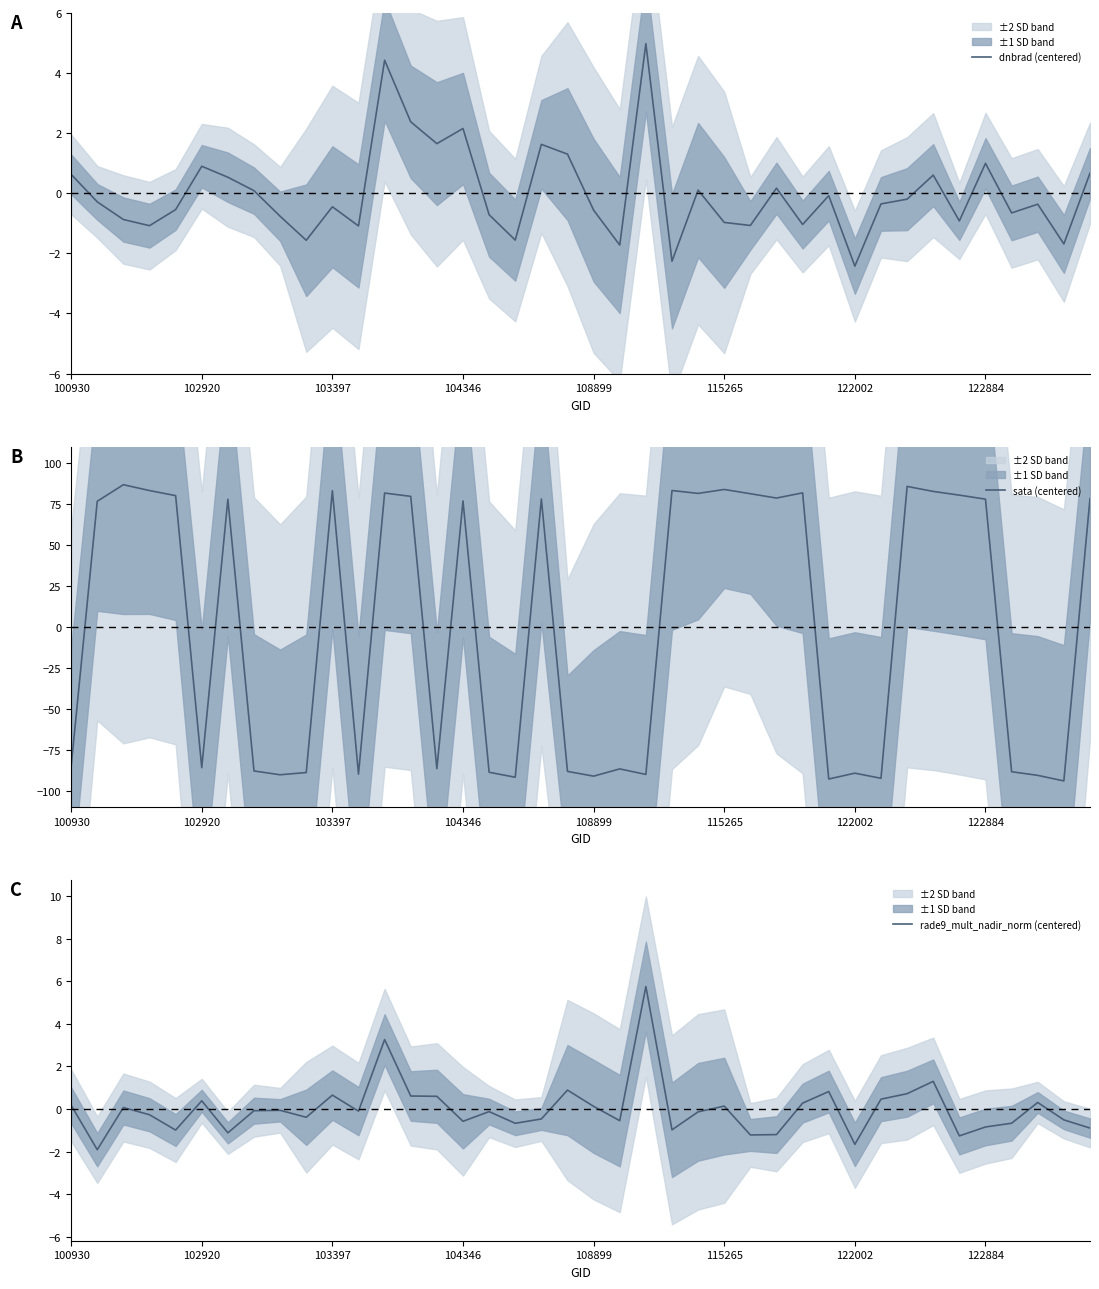

At which label does rade9_mult_nadir_norm (centered) reach its peak?

22